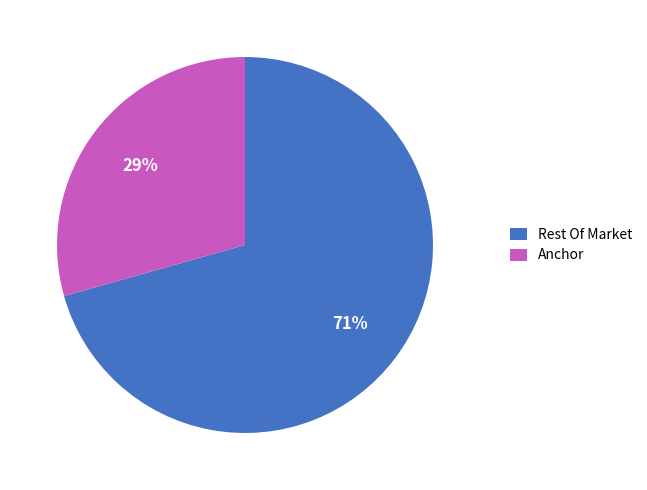

Which category has the smallest portion of the pie?

Anchor